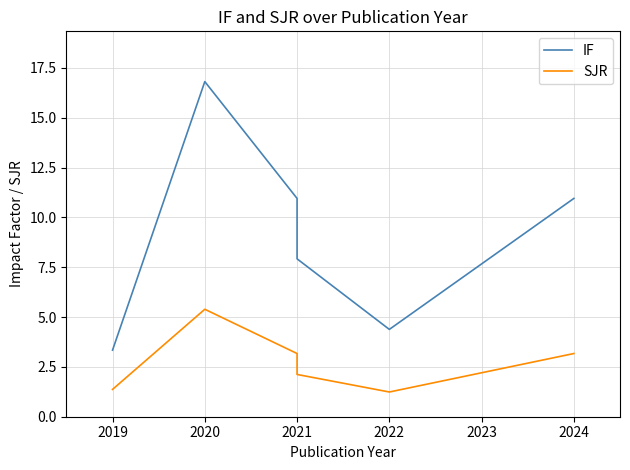

At which category does SJR reach its first local valley?

2022